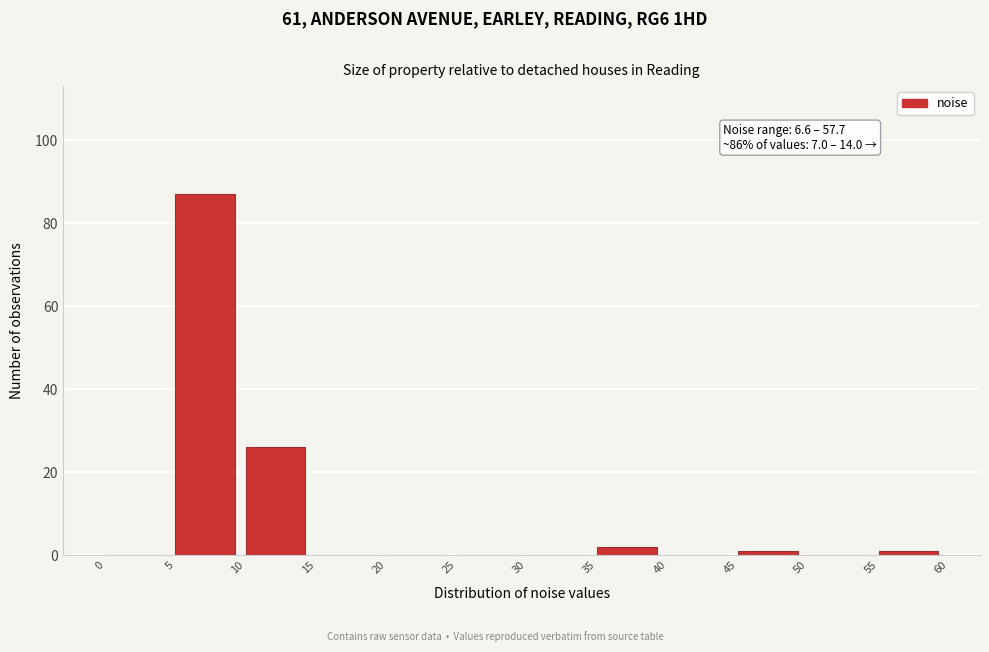

Over which range of the x-axis is the bar tallest?

5 to 10